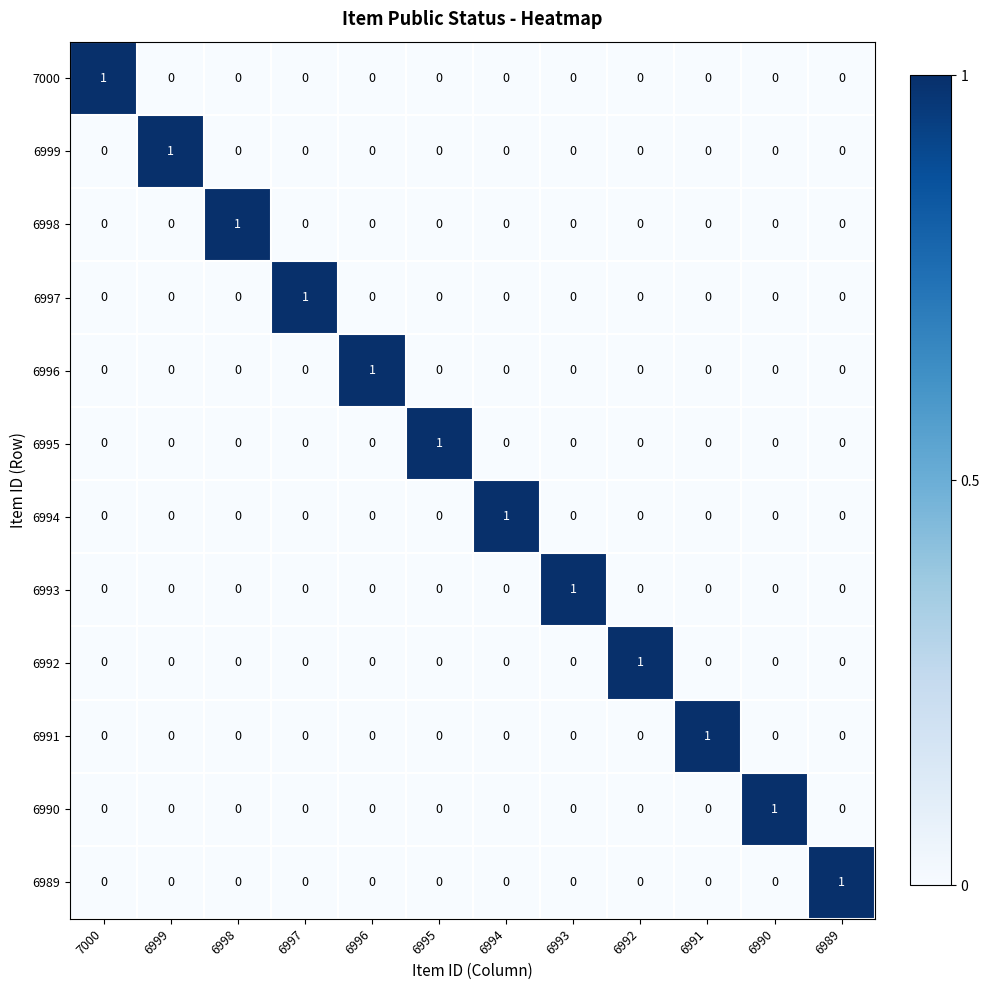

How many data points does each series have?

12